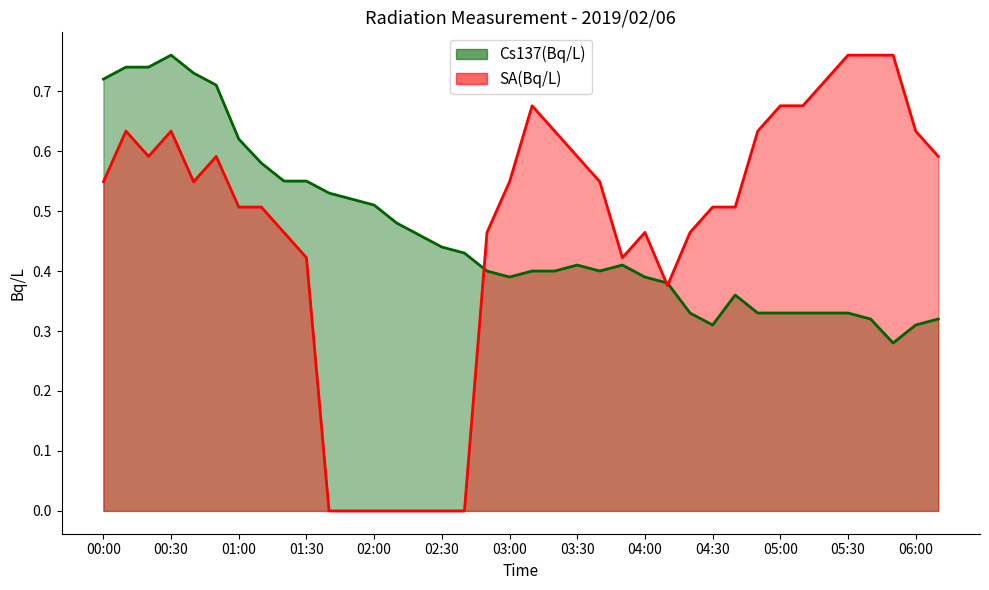

Where do Cs137(Bq/L) and SA(Bq/L) first cross each other?

02:40 and 02:50